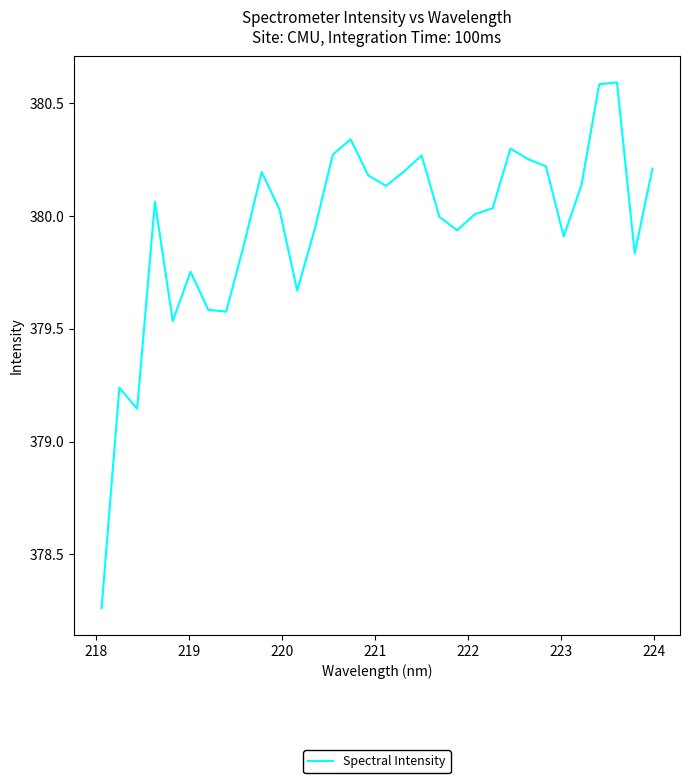

What is the difference between the maximum and minimum values?

2.3